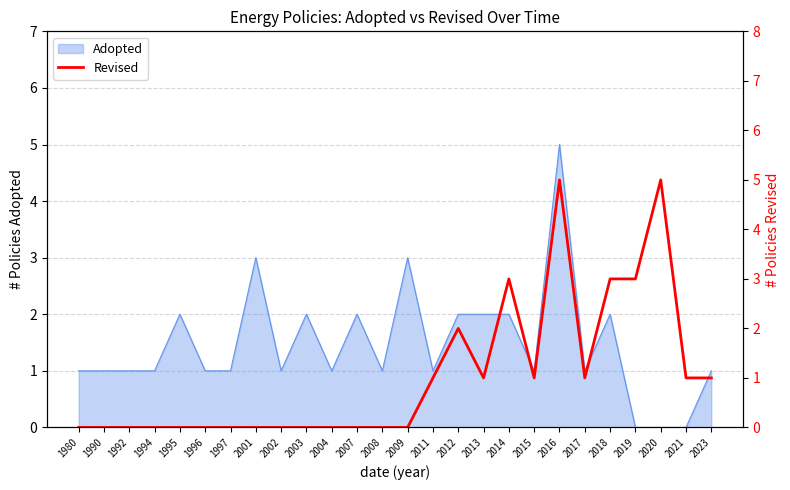

True or false: there are more than 1 points higher than both neighbors.

True